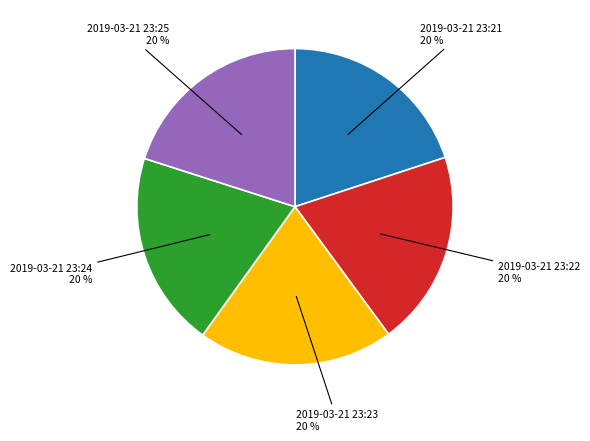

To the nearest percent, what is the average slice percentage?

20%